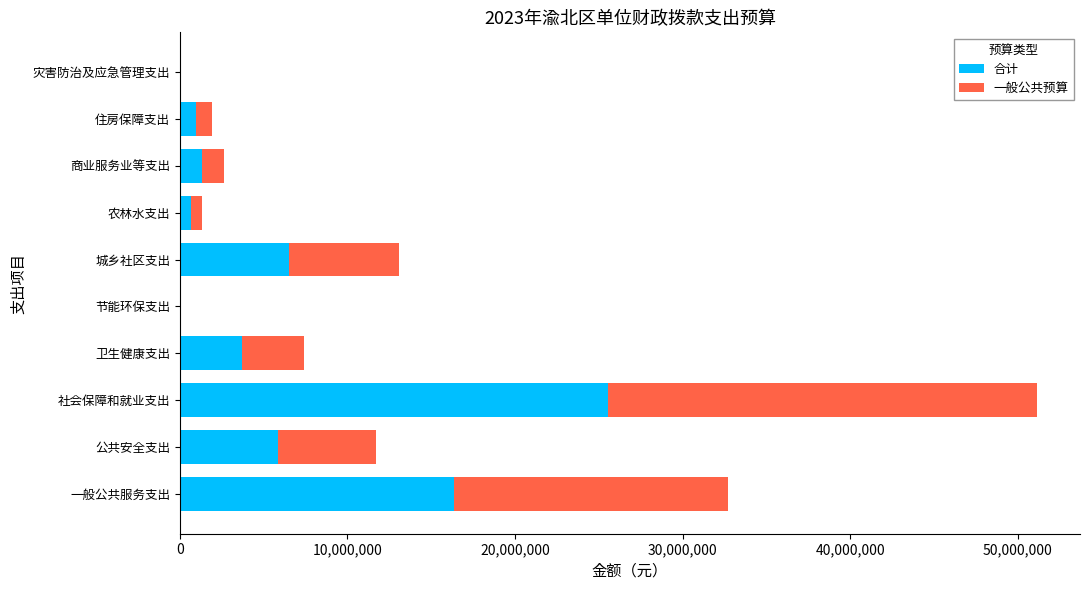

Which category has the highest value in the 合计 series?

社会保障和就业支出